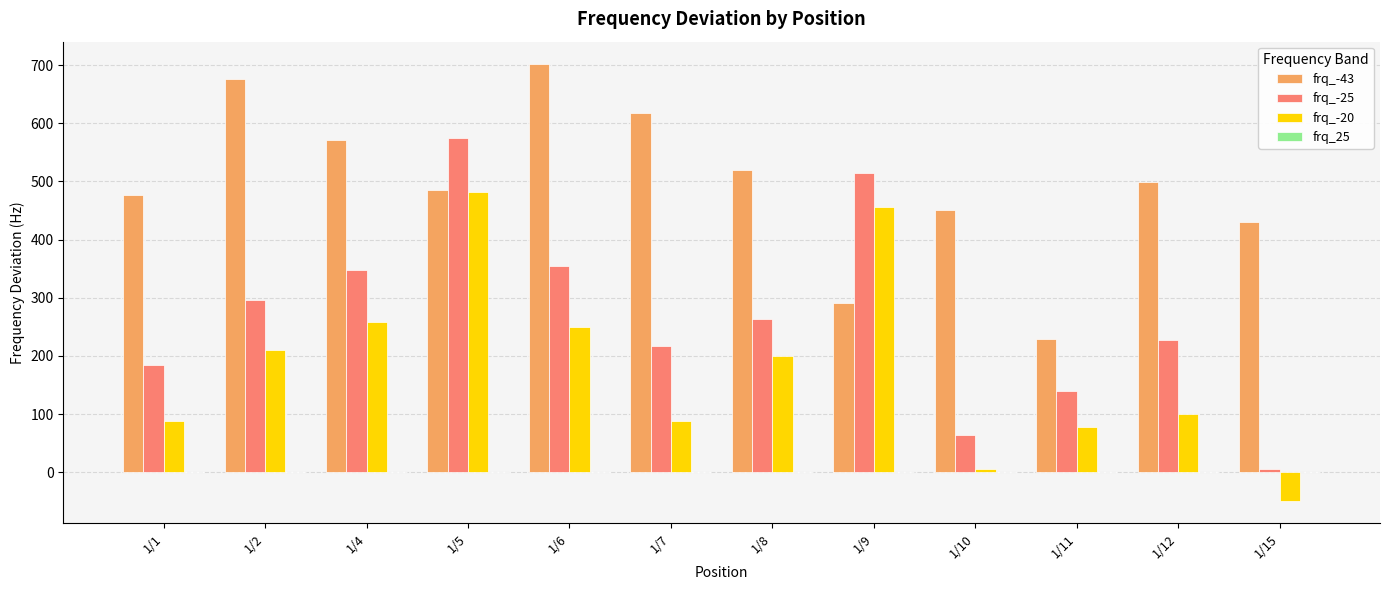

Which series has the largest total across all categories?

frq_-43